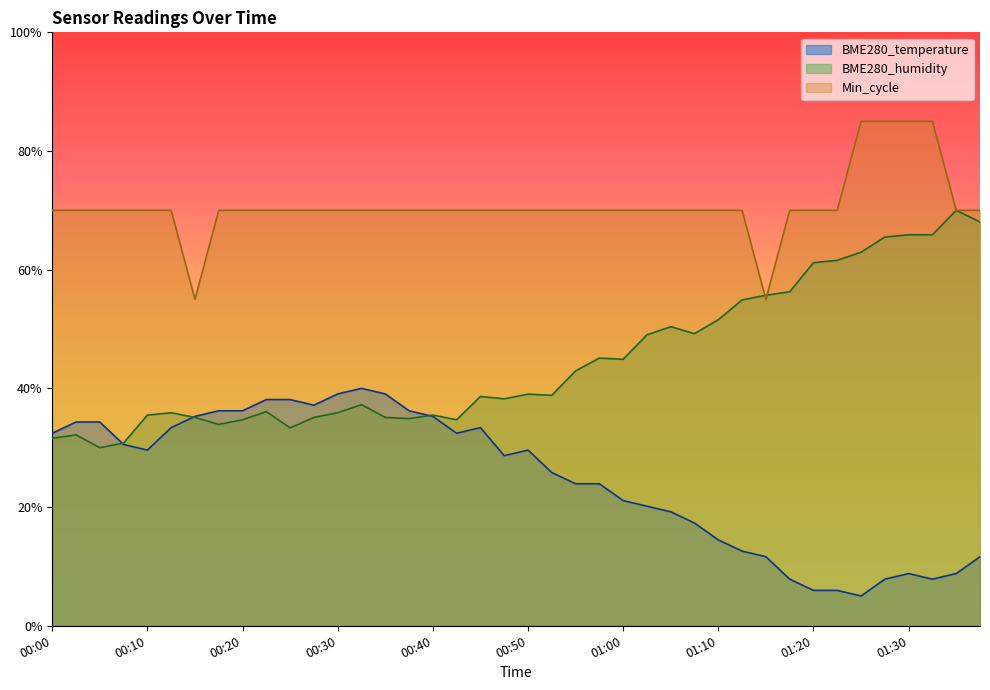

What is the value of the BME280_humidity point at the 12th from the left?

35.1